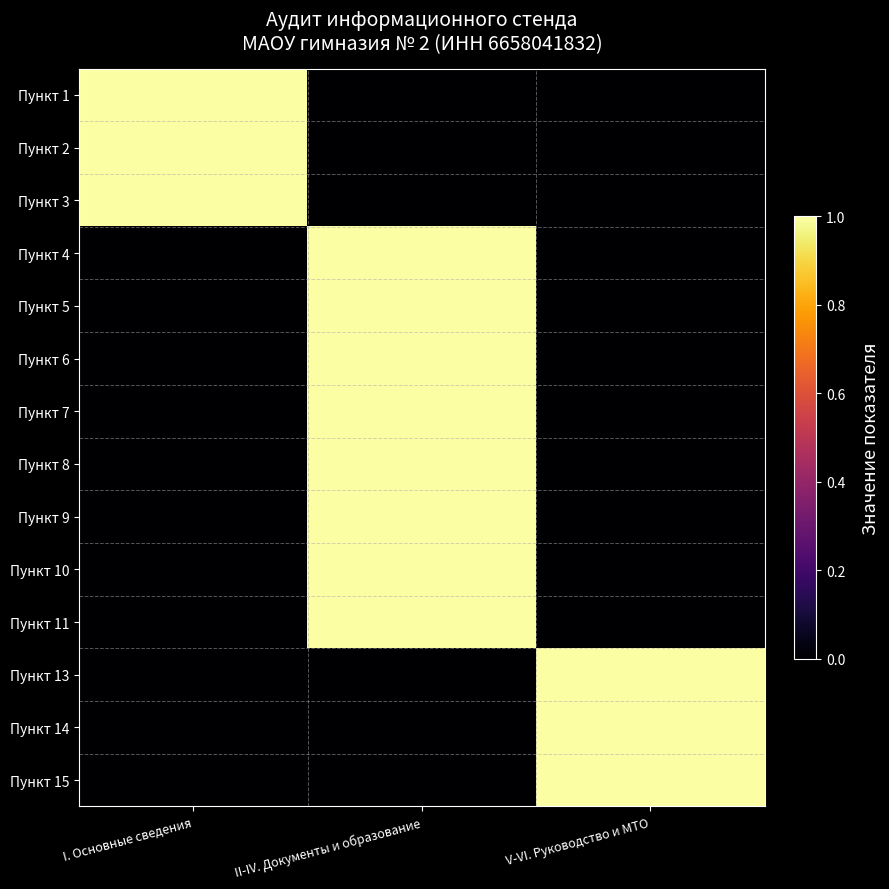

Reading left to right, what are all the values shown in this chart?

Пункт 1: I. Основные сведения=1	II-IV. Документы и образование=0	V-VI. Руководство и МТО=0
Пункт 2: I. Основные сведения=1	II-IV. Документы и образование=0	V-VI. Руководство и МТО=0
Пункт 3: I. Основные сведения=1	II-IV. Документы и образование=0	V-VI. Руководство и МТО=0
Пункт 4: I. Основные сведения=0	II-IV. Документы и образование=1	V-VI. Руководство и МТО=0
Пункт 5: I. Основные сведения=0	II-IV. Документы и образование=1	V-VI. Руководство и МТО=0
Пункт 6: I. Основные сведения=0	II-IV. Документы и образование=1	V-VI. Руководство и МТО=0
Пункт 7: I. Основные сведения=0	II-IV. Документы и образование=1	V-VI. Руководство и МТО=0
Пункт 8: I. Основные сведения=0	II-IV. Документы и образование=1	V-VI. Руководство и МТО=0
Пункт 9: I. Основные сведения=0	II-IV. Документы и образование=1	V-VI. Руководство и МТО=0
Пункт 10: I. Основные сведения=0	II-IV. Документы и образование=1	V-VI. Руководство и МТО=0
Пункт 11: I. Основные сведения=0	II-IV. Документы и образование=1	V-VI. Руководство и МТО=0
Пункт 13: I. Основные сведения=0	II-IV. Документы и образование=0	V-VI. Руководство и МТО=1
Пункт 14: I. Основные сведения=0	II-IV. Документы и образование=0	V-VI. Руководство и МТО=1
Пункт 15: I. Основные сведения=0	II-IV. Документы и образование=0	V-VI. Руководство и МТО=1